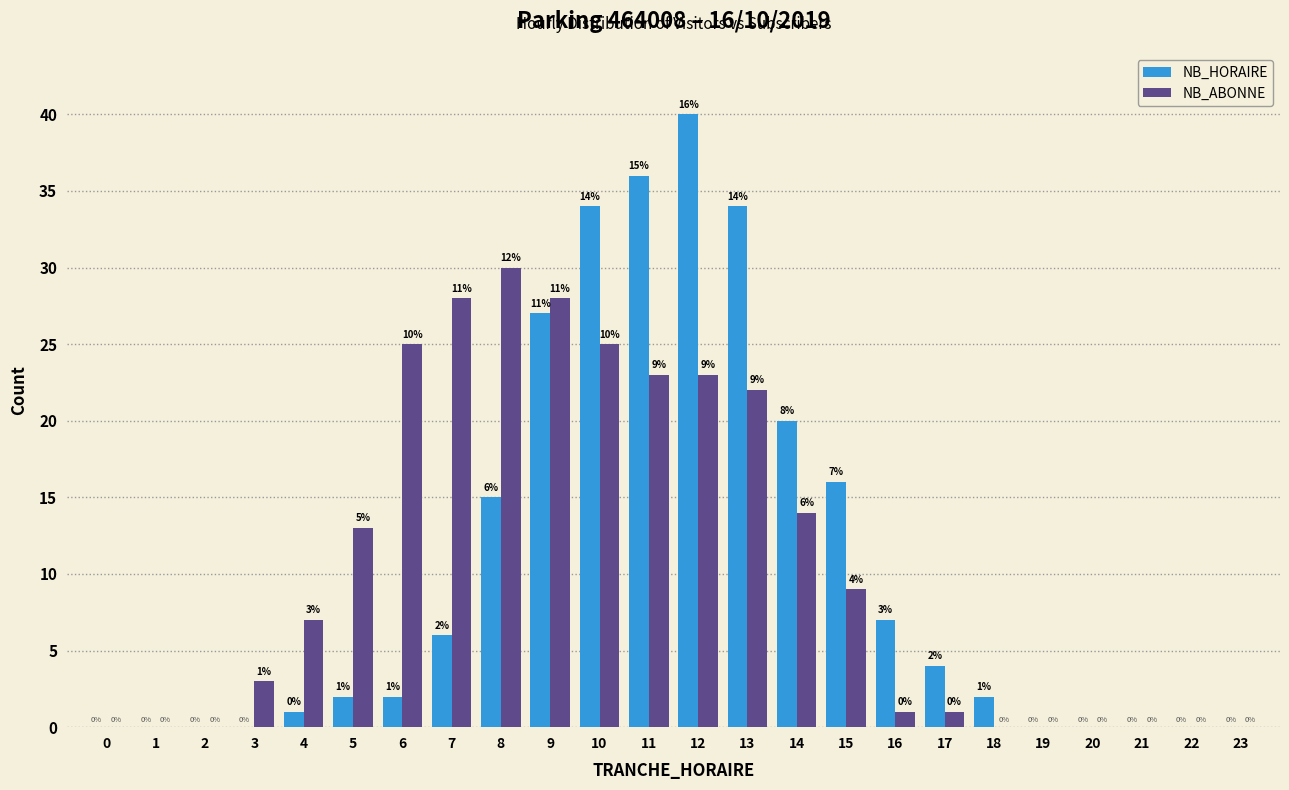

Reading left to right, transcribe all the data shown in this chart.

NB_HORAIRE: 0=0	1=0	2=0	3=0	4=1	5=2	6=2	7=6	8=15	9=27	10=34	11=36	12=40	13=34	14=20	15=16	16=7	17=4	18=2	19=0	20=0	21=0	22=0	23=0
NB_ABONNE: 0=0	1=0	2=0	3=3	4=7	5=13	6=25	7=28	8=30	9=28	10=25	11=23	12=23	13=22	14=14	15=9	16=1	17=1	18=0	19=0	20=0	21=0	22=0	23=0